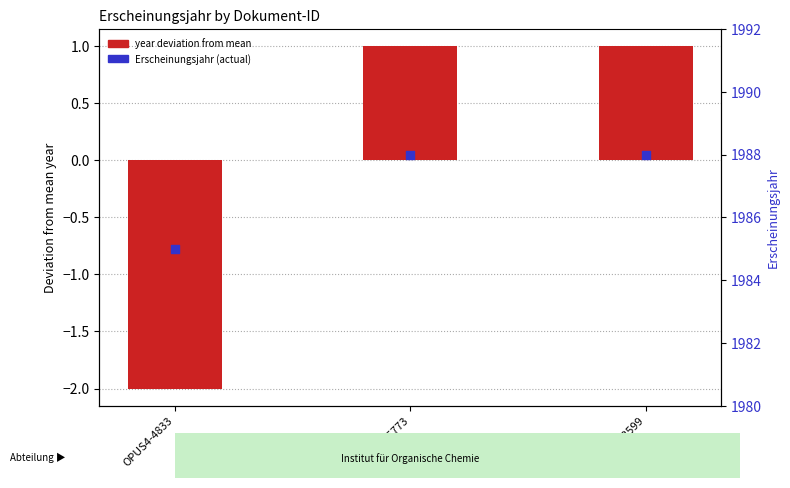

At which category is the sum across all series the highest?

OPUS4-5773